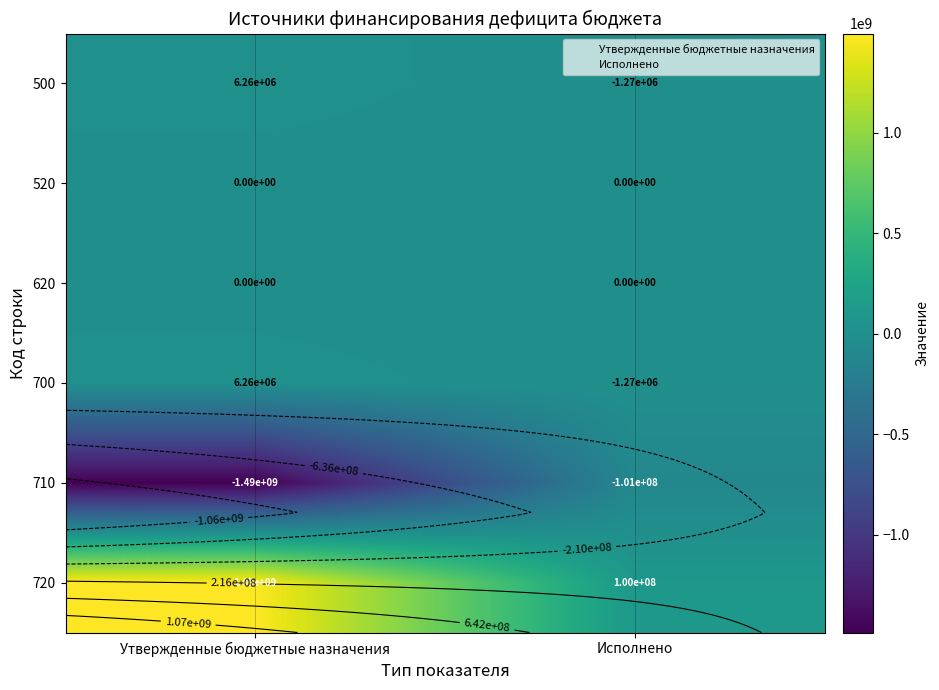

At which label does 500 first exceed 6255081?

Утвержденные бюджетные назначения